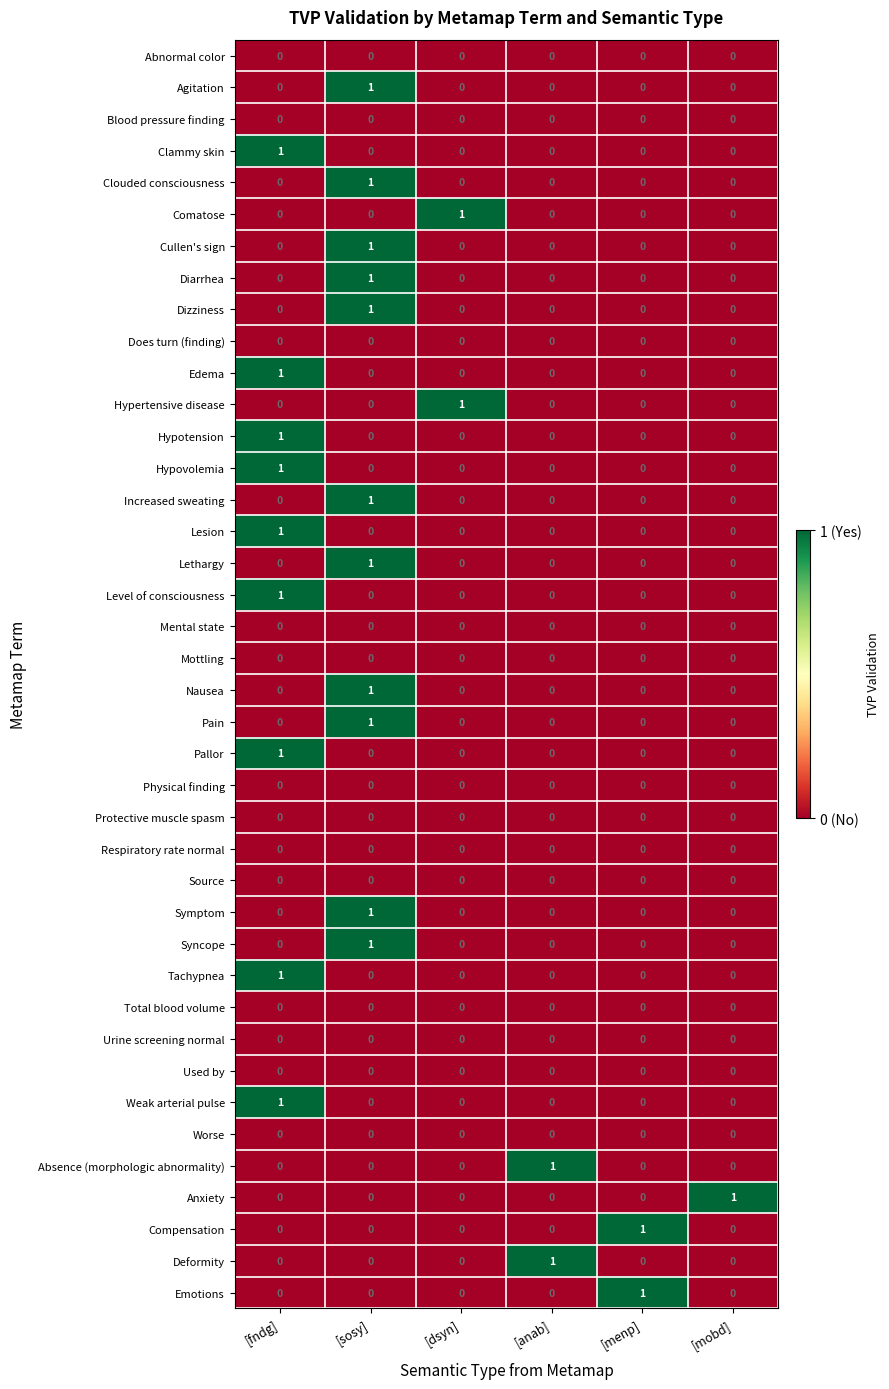

What is the total value across all series at [sosy]?

11